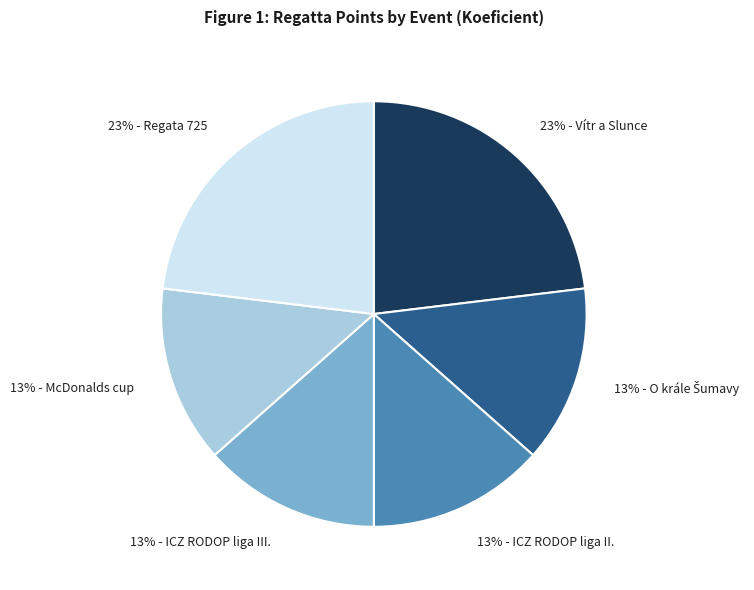

Is it true that 23% - Vítr a Slunce is 37% of the pie?

False